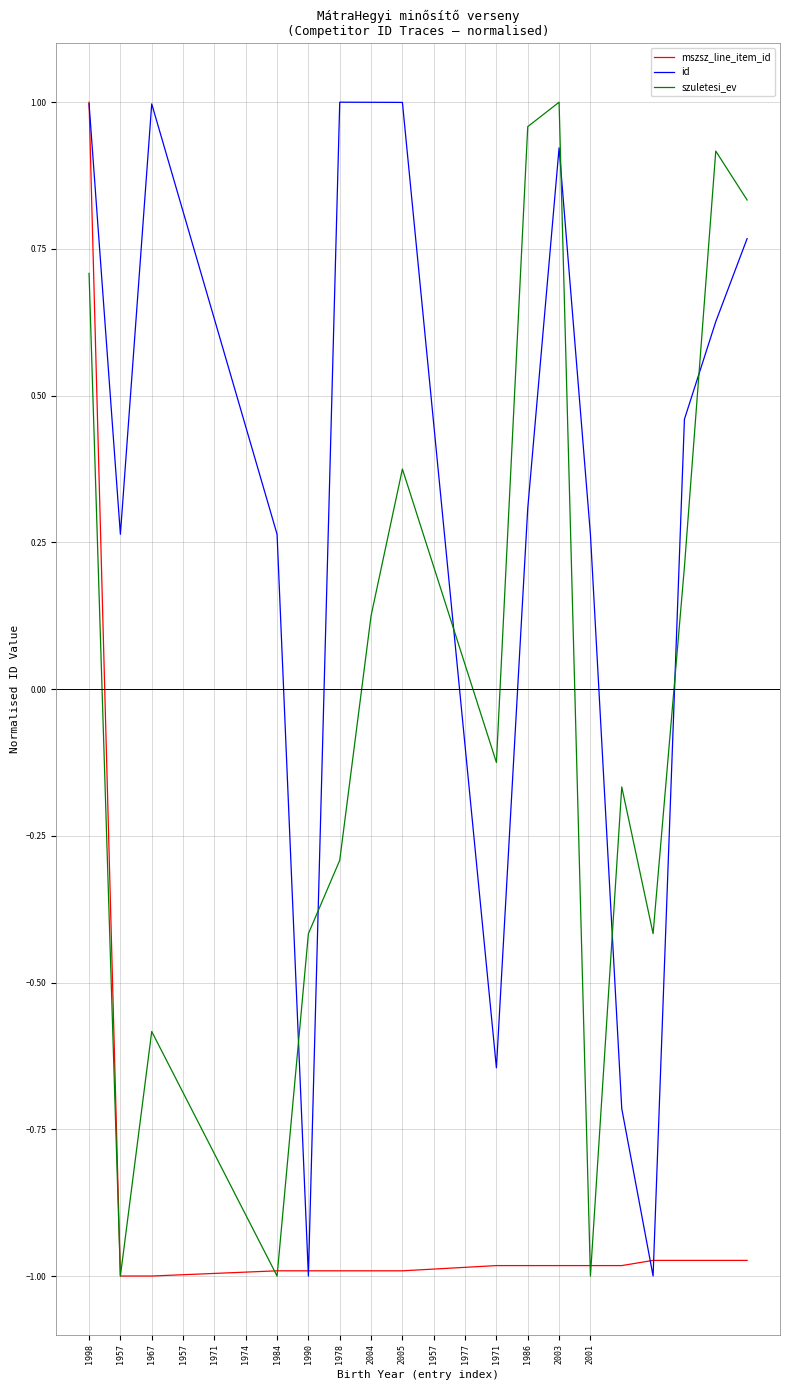

How many intersections are there between szuletesi_ev and id?

7